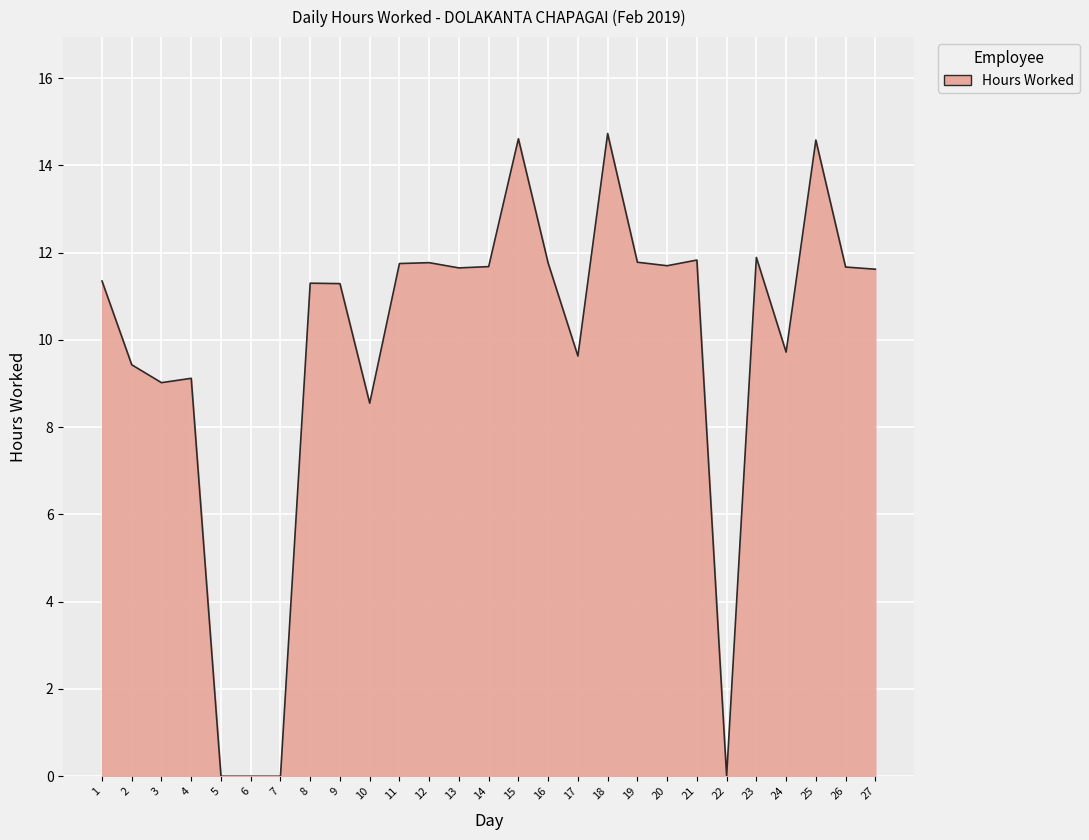

Does the chart display data point markers on the line(s)?

No